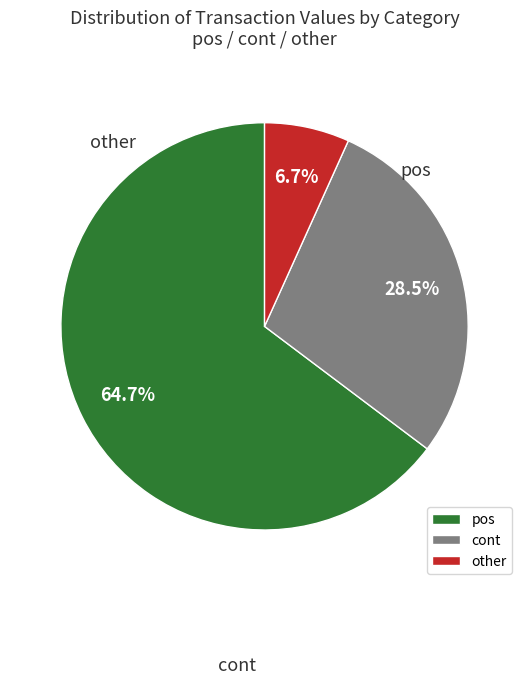

Rank the categories by value from highest to lowest.

pos, cont, other